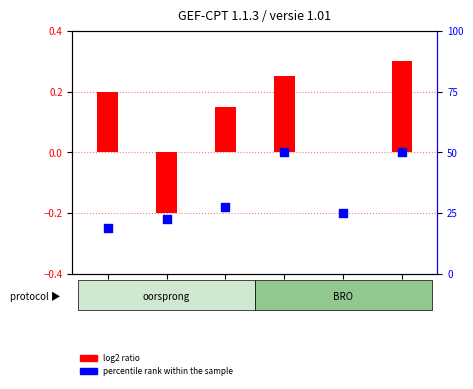

At which category is the sum across all series the highest?

MT6